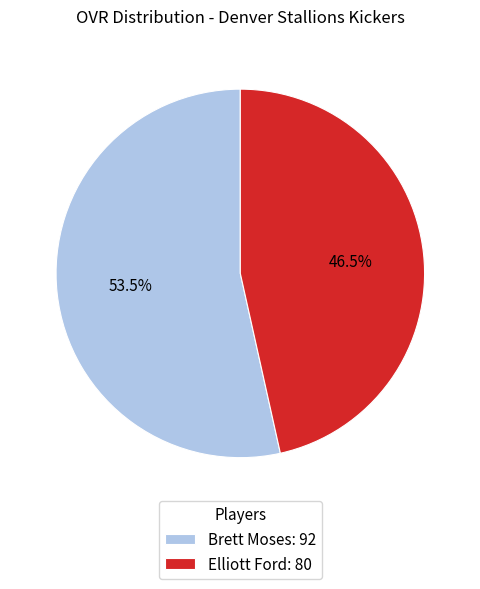

To the nearest percent, what is the difference between the largest and smallest slice percentages?

7%